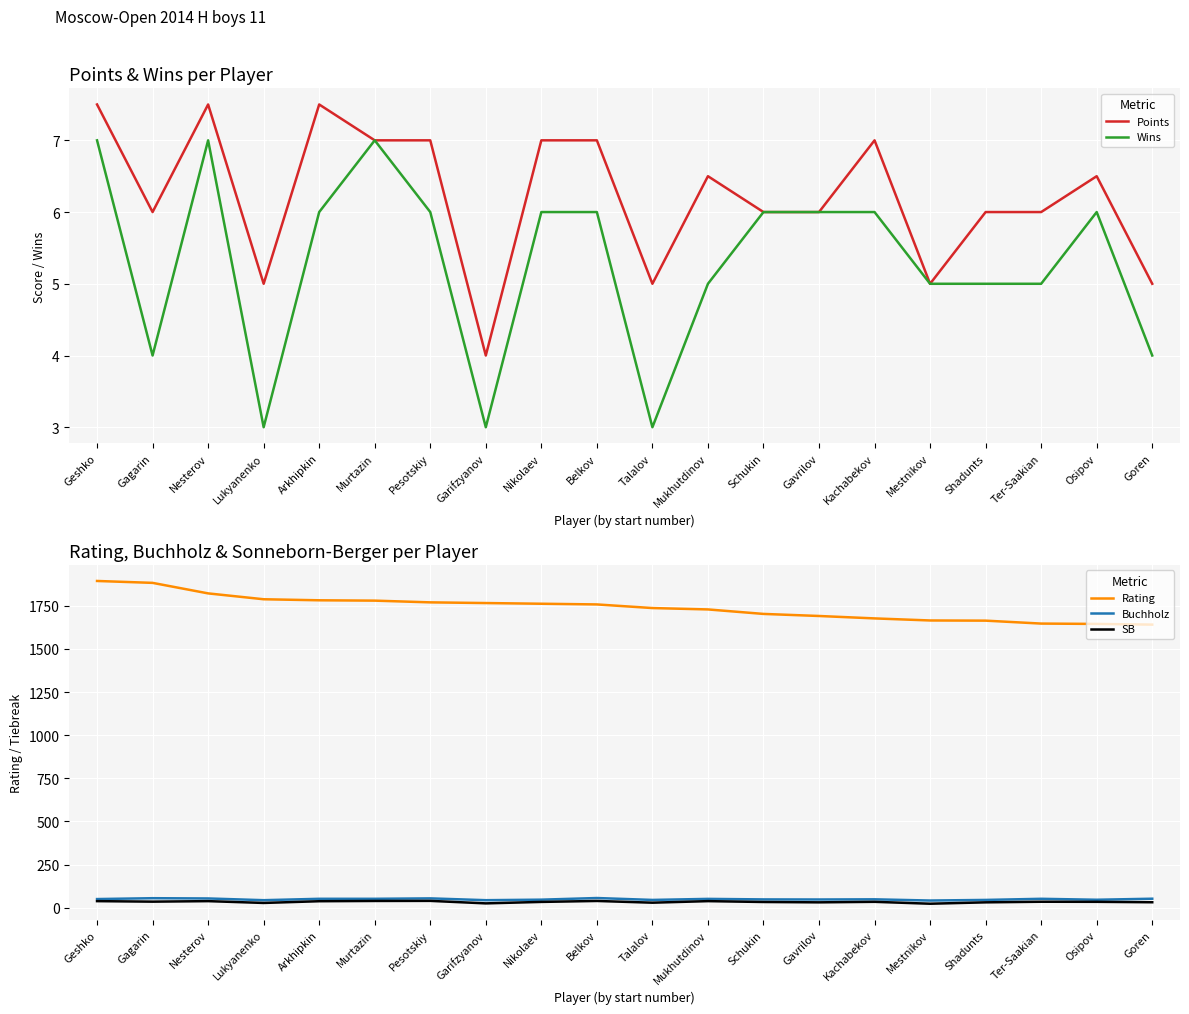

Which series has the widest spread of values?

Rating